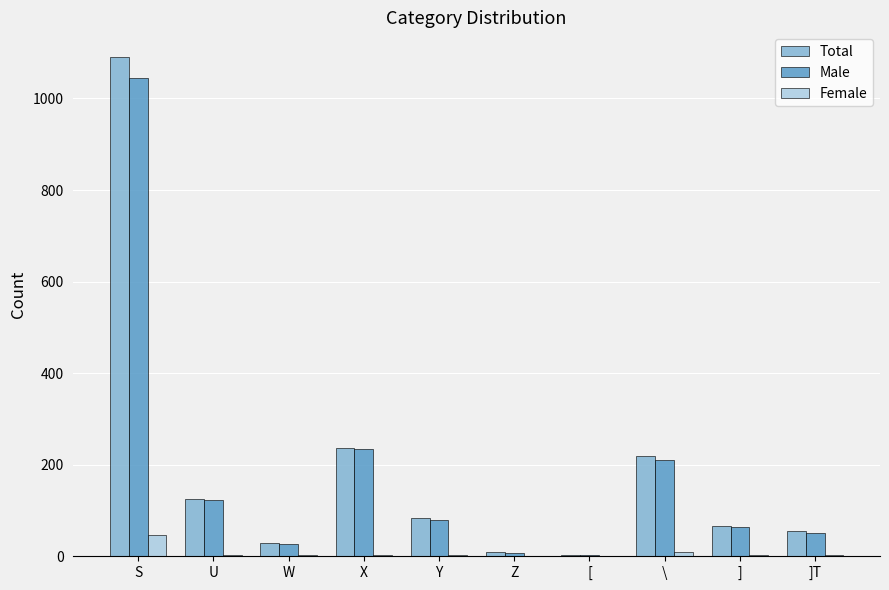

At which category is the sum across all series the highest?

S